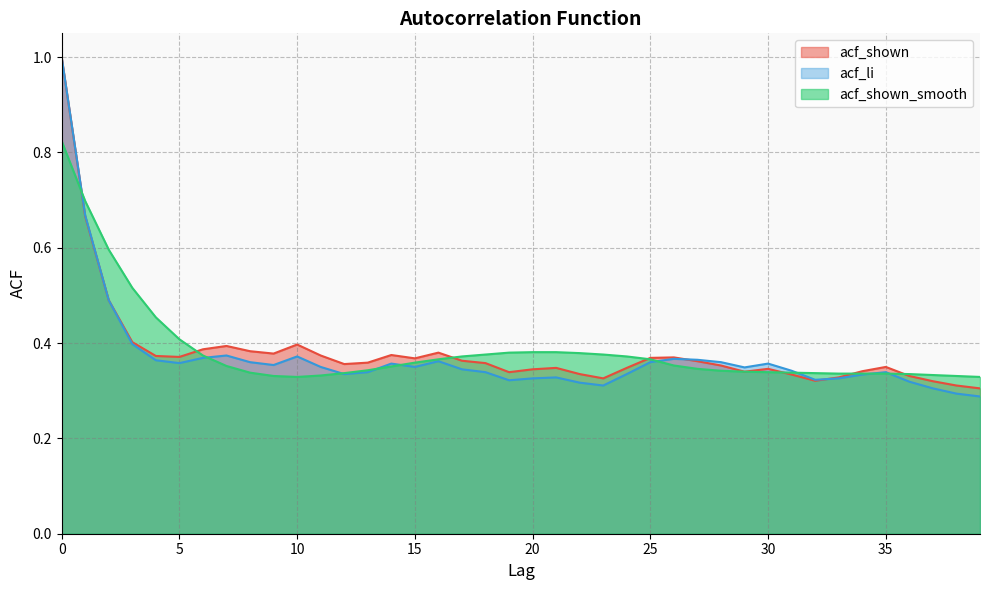

How many interior local valleys does the acf_li series have?

8